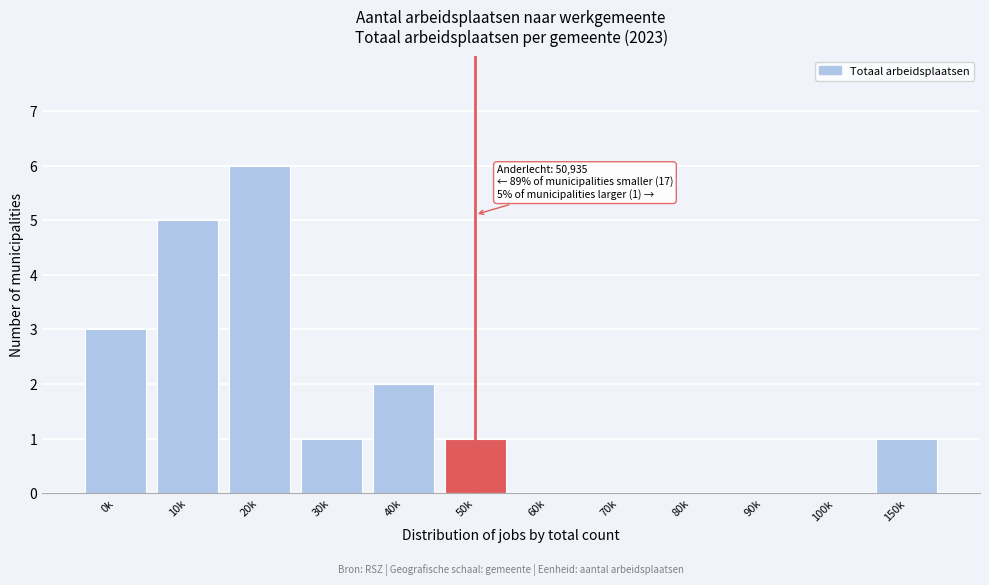

Reading left to right, what are all the values shown in this chart?

0k=3	10k=5	20k=6	30k=1	40k=2	50k=1	60k=0	70k=0	80k=0	90k=0	100k=0	150k=1